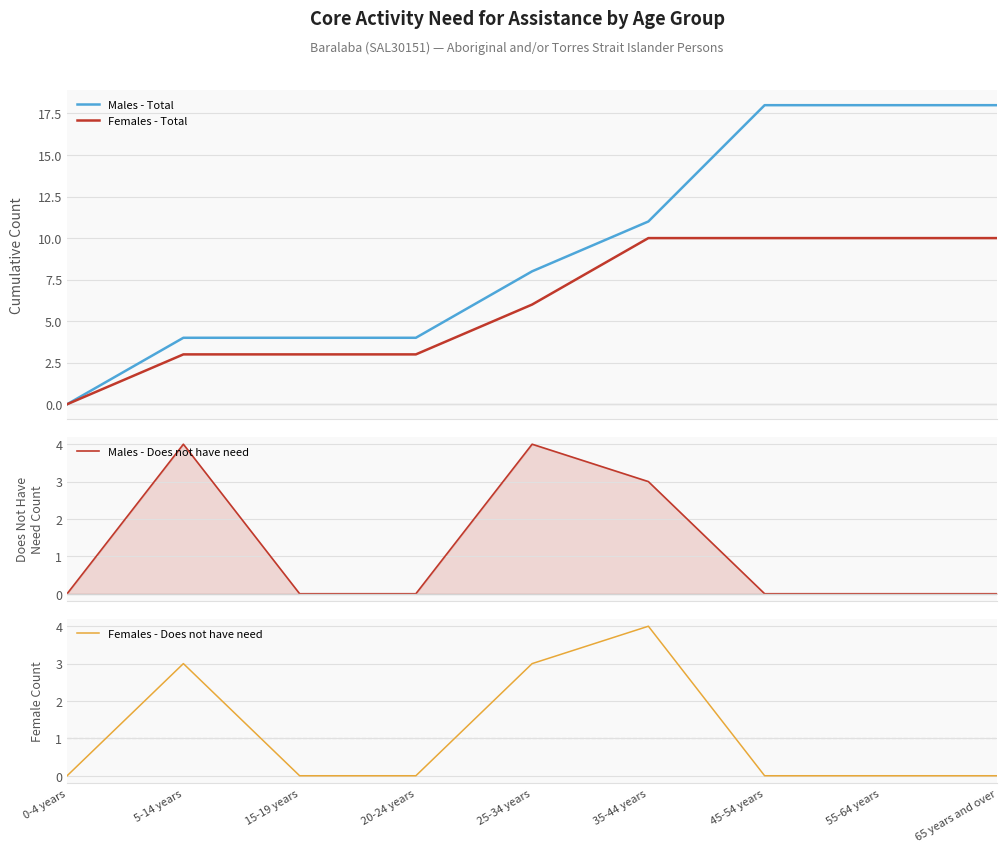

Which category has the lowest value in the Females - Does not have need series?

0-4 years